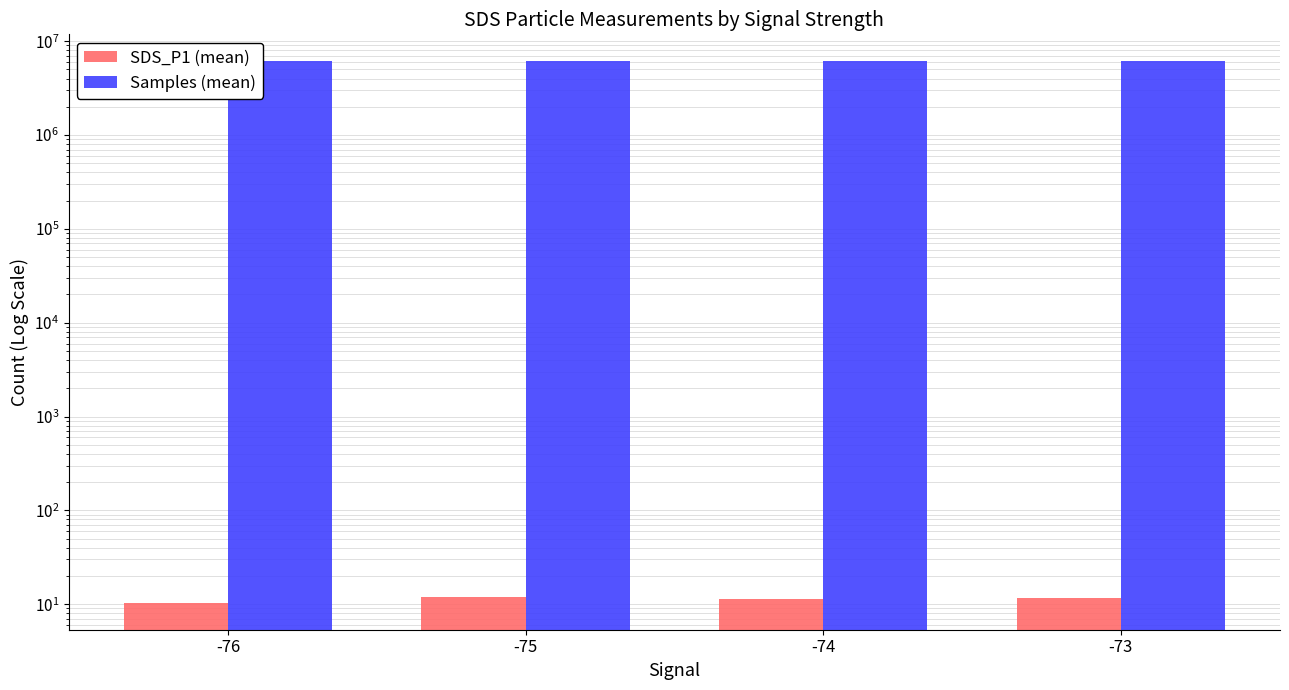

List the labels in order of Samples (mean) value, smallest first.

-76, -73, -75, -74